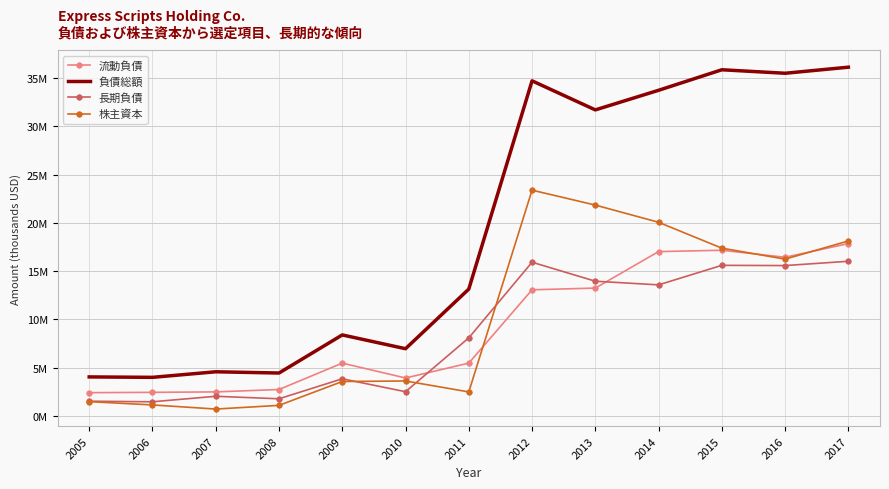

Reading left to right, what are all the values shown in this chart?

流動負債: 2394000	2429400	2475000	2721700	5456800	3917200	5458100	13057400	13235300	17016900	17155300	16428100	17846400
負債総額: 4028000	3983200	4560000	4431000	8379400	6951200	13131700	34715500	31703400	33734900	35862800	35501100	36130500
長期負債: 1511000	1450500	2020400	1760300	3832600	2493800	8076300	15915000	13947000	13568000	15592700	15568300	16014400
株主資本: 1465000	1124900	696400	1078200	3551800	3606600	2473700	23385000	21837400	20054200	17372800	16236000	18119600